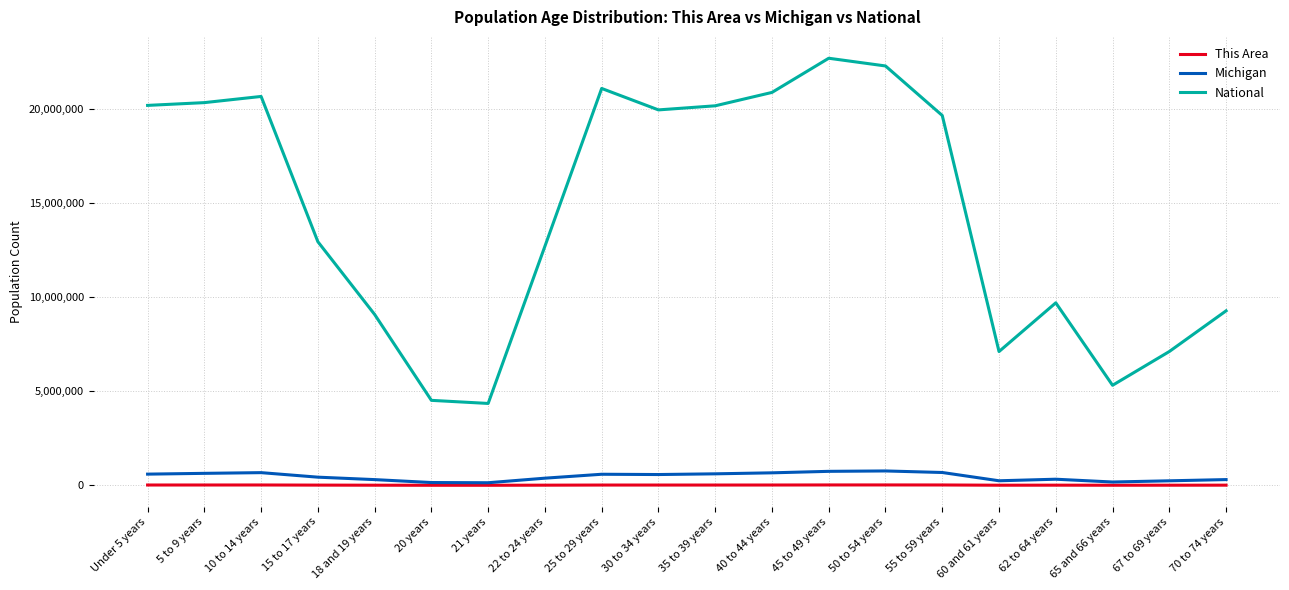

What is the maximum value shown in the chart?

22708591